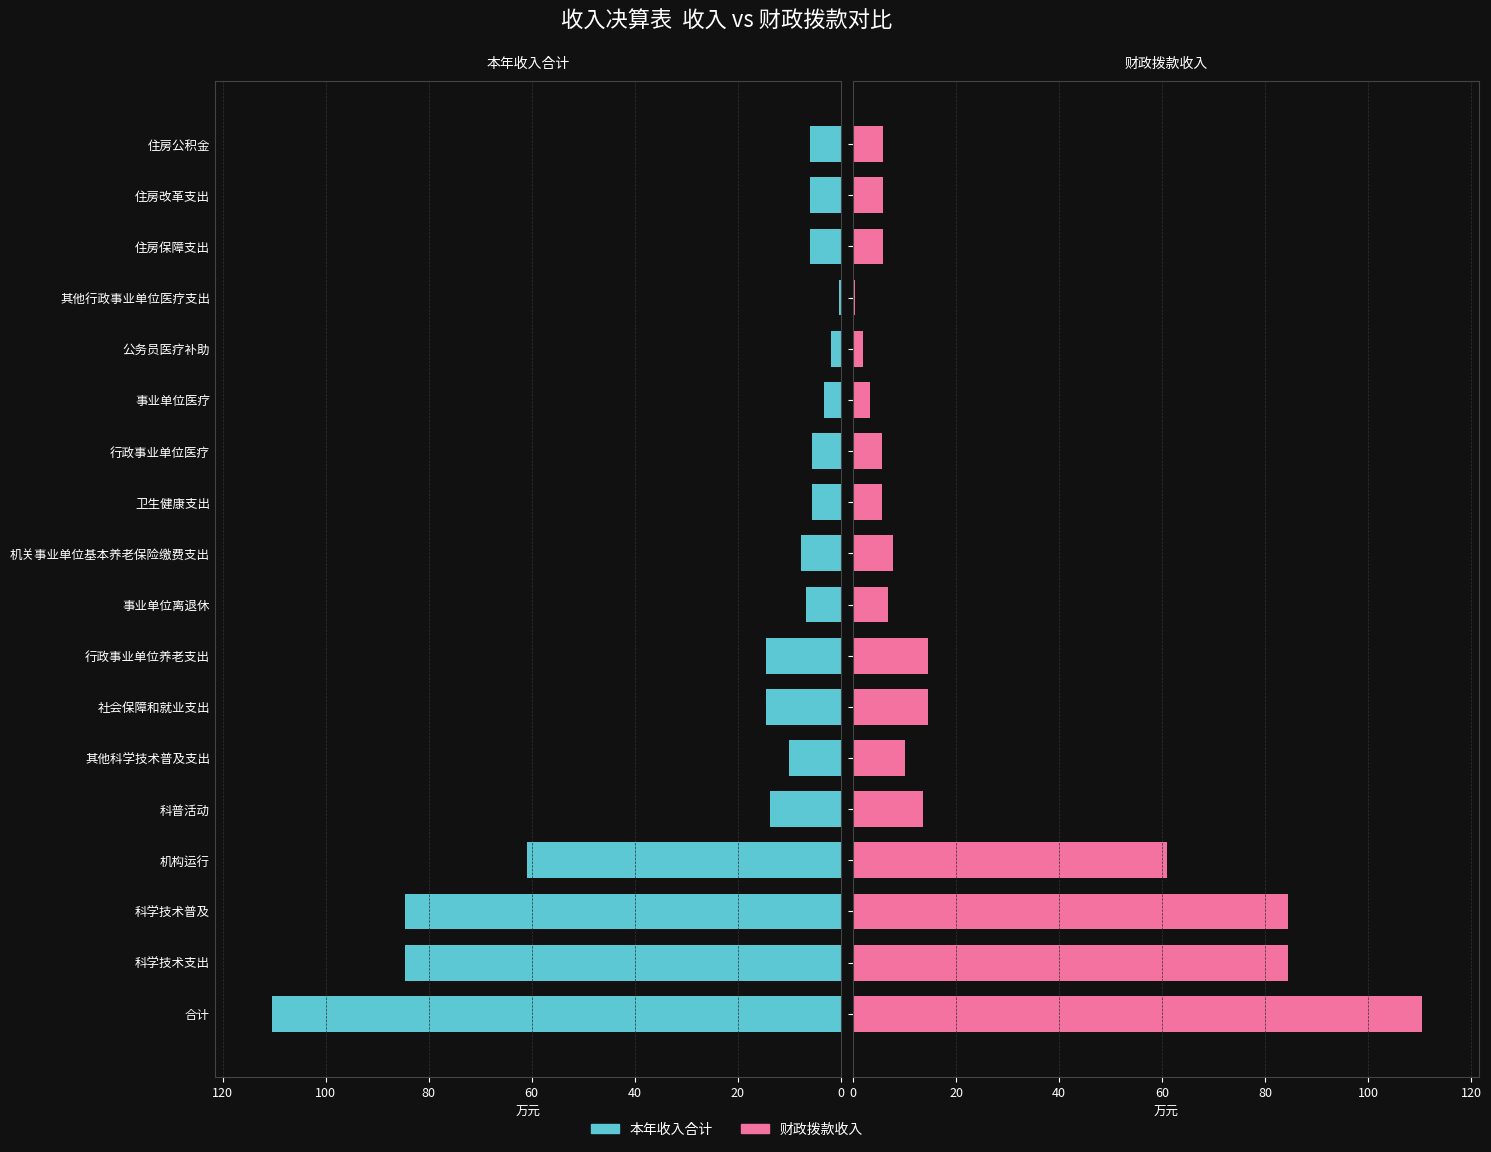

The value of 财政拨款收入 at 卫生健康支出 is 5.5. True or false?

True